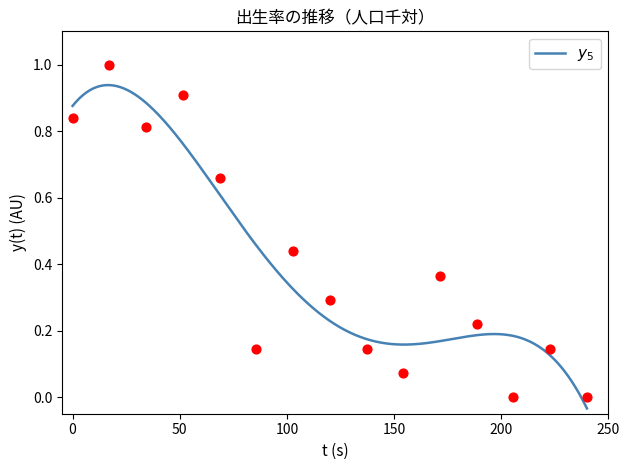

Between 17 and 22, which is larger?

22